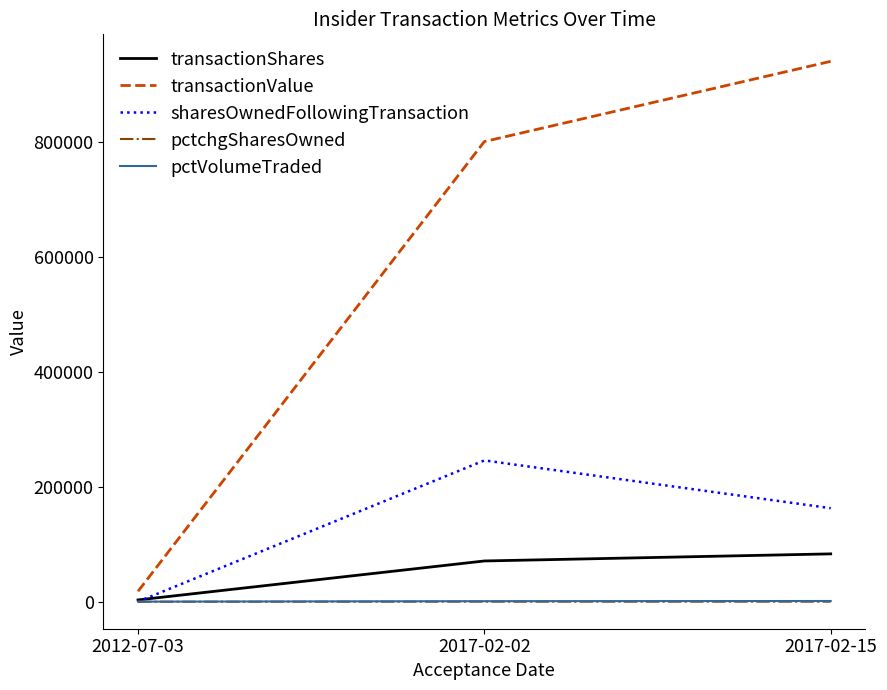

Which series has the largest total across all categories?

transactionValue